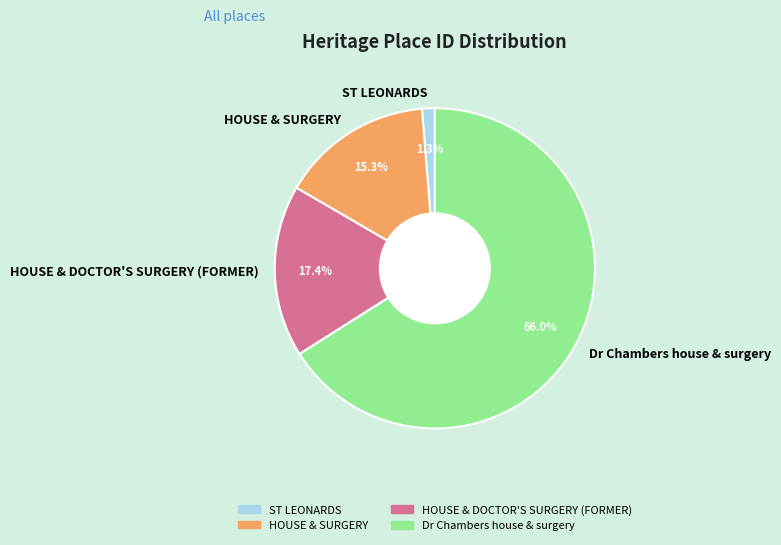

Combined, what portion of the pie is Dr Chambers house & surgery and HOUSE & SURGERY?

81.3%